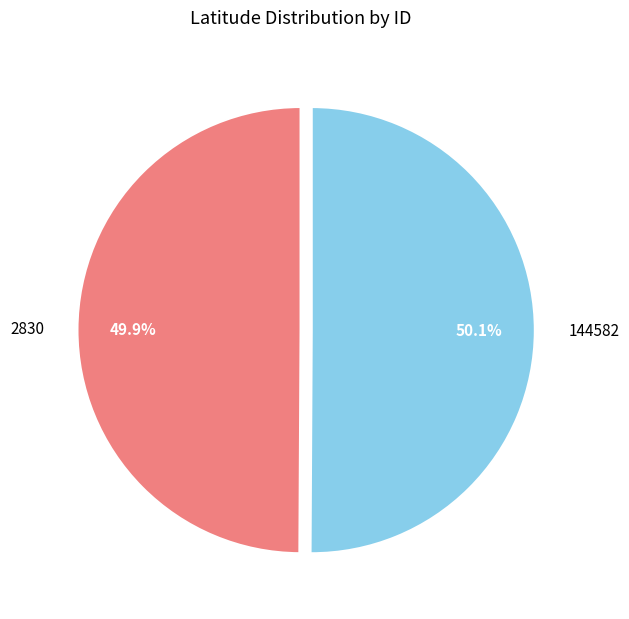

Is there any slice that represents more than half of the pie?

Yes